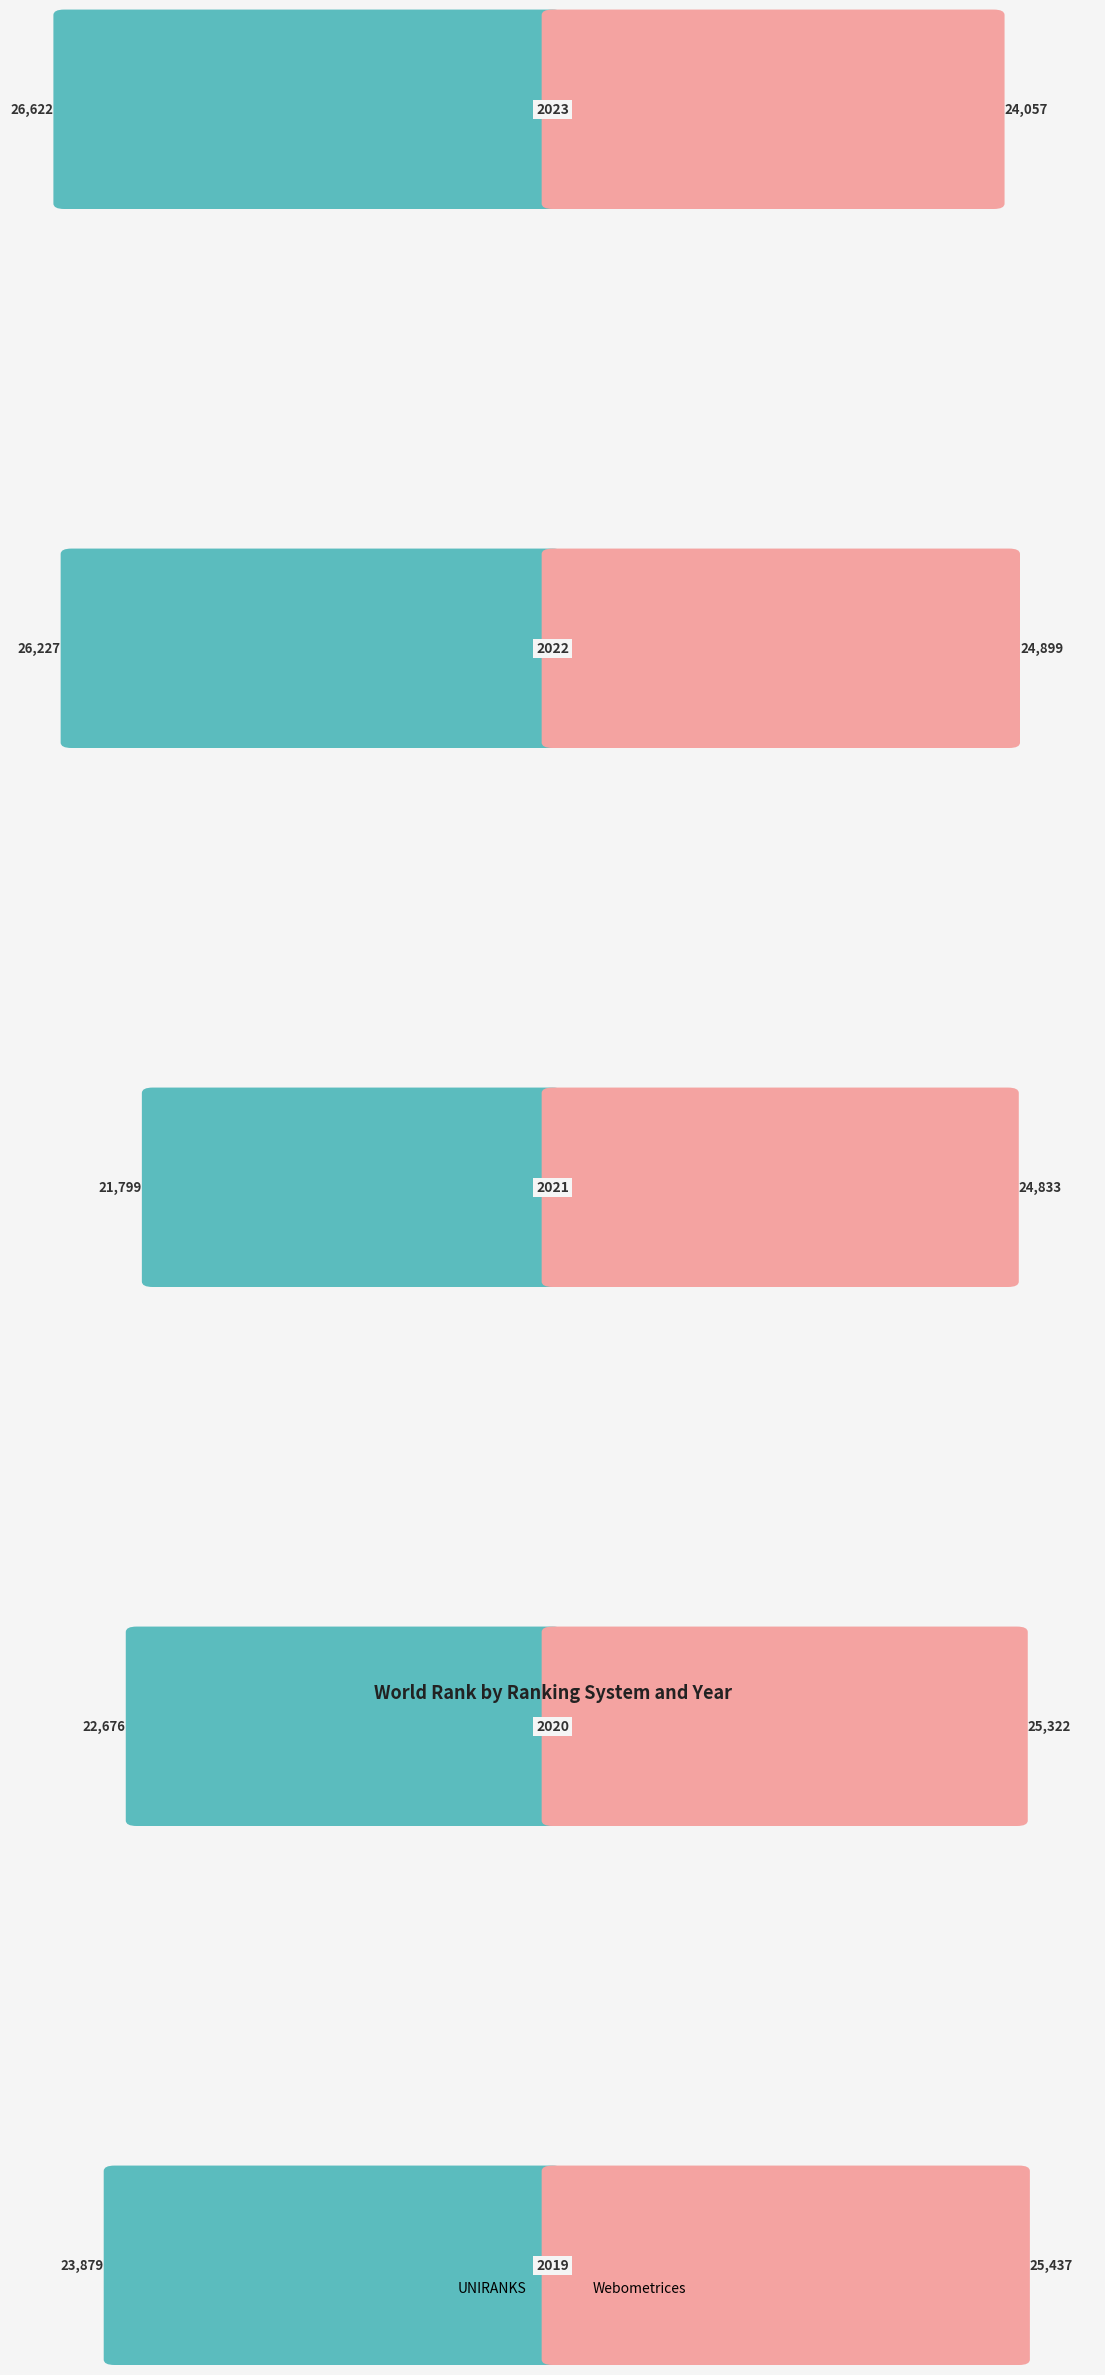

How many data points in Webometrices are less than 24899?

2